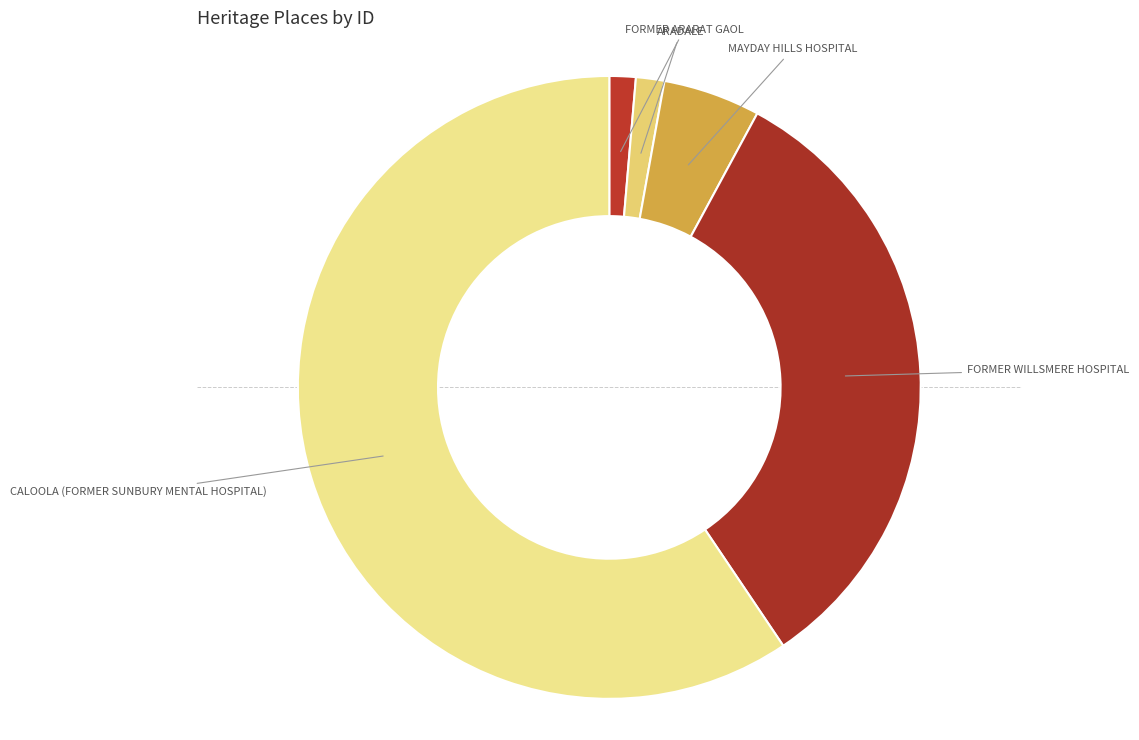

What is the majority slice?

CALOOLA (FORMER SUNBURY MENTAL HOSPITAL)